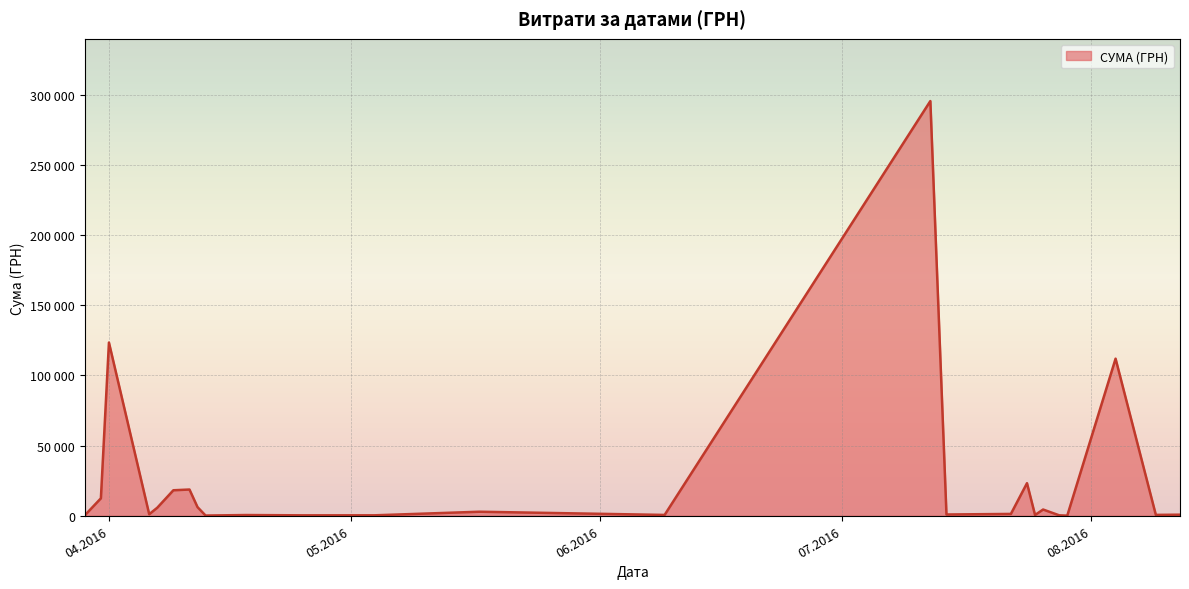

Does the chart display data point markers on the line(s)?

No